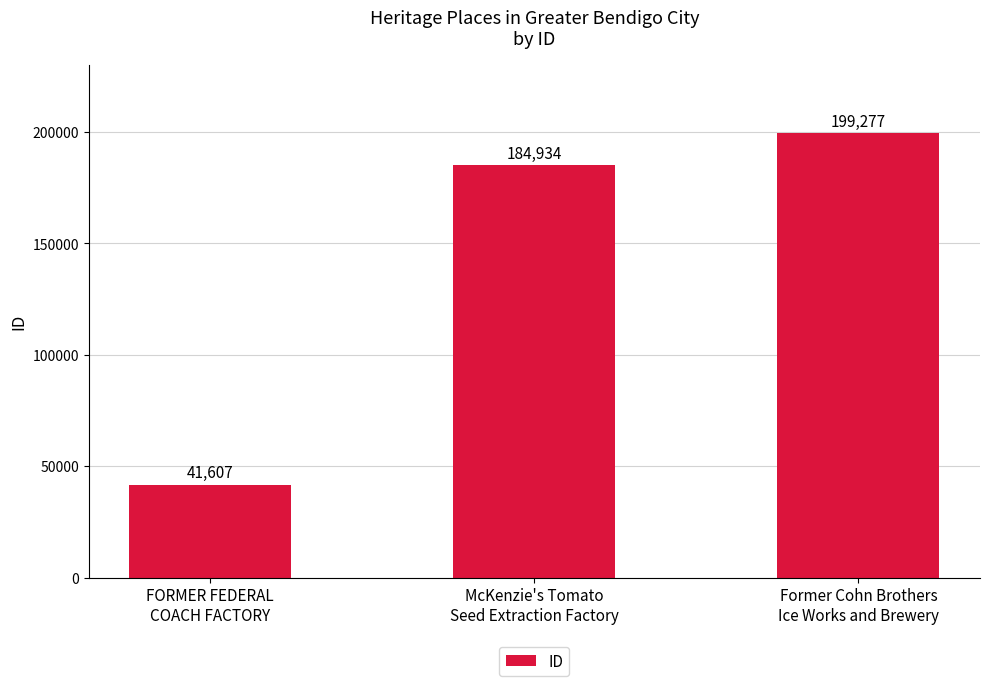

What is the label of the 1st bar from the left?

FORMER FEDERAL
COACH FACTORY